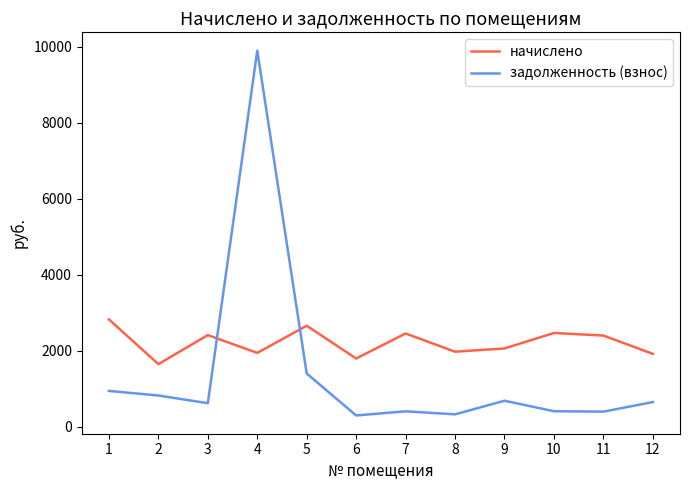

Which series has the largest total across all categories?

начислено